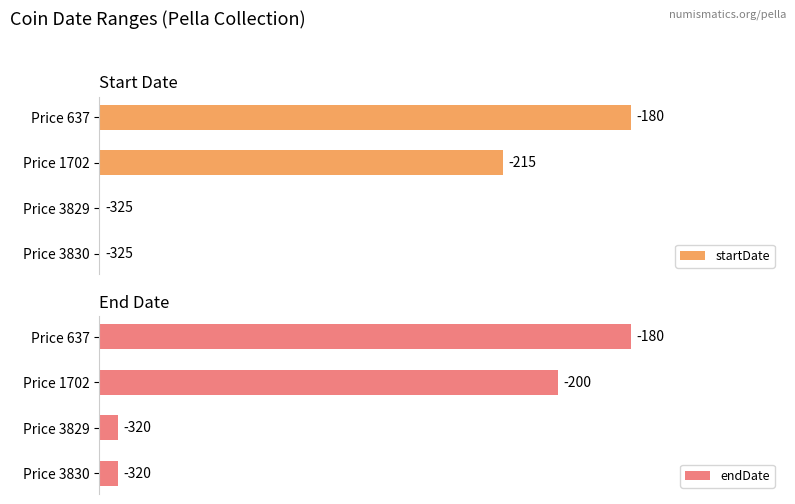

What are all the series names shown in the legend?

startDate, endDate